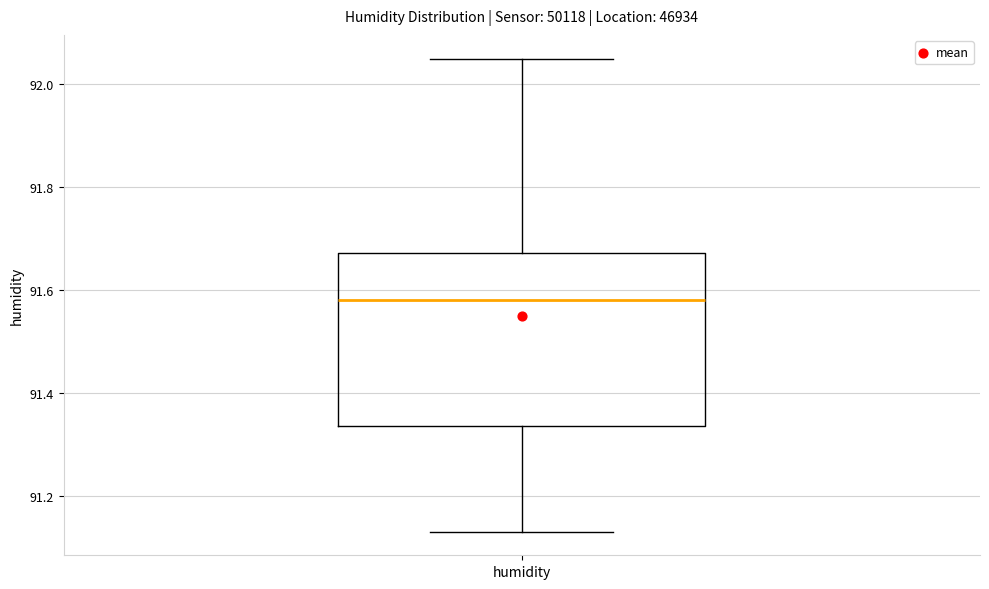

Transcribe this box plot: give where the median line is, the range the box spans, and where the two whiskers end, as read against the y-axis. The values are not printed on the chart, so give them approximately, as read against the axis.

median 91.58, box 91.34 to 91.68, whiskers 91.14 to 92.06